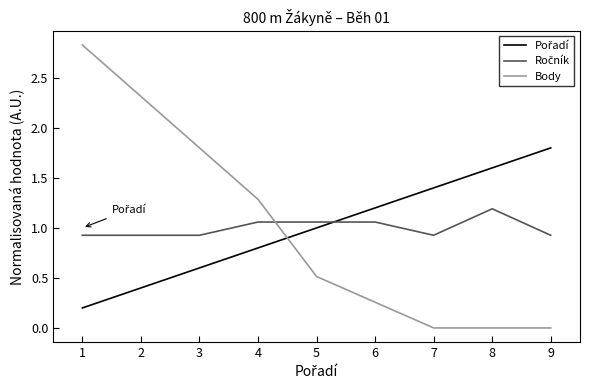

What is the maximum value shown in the chart?

2.8